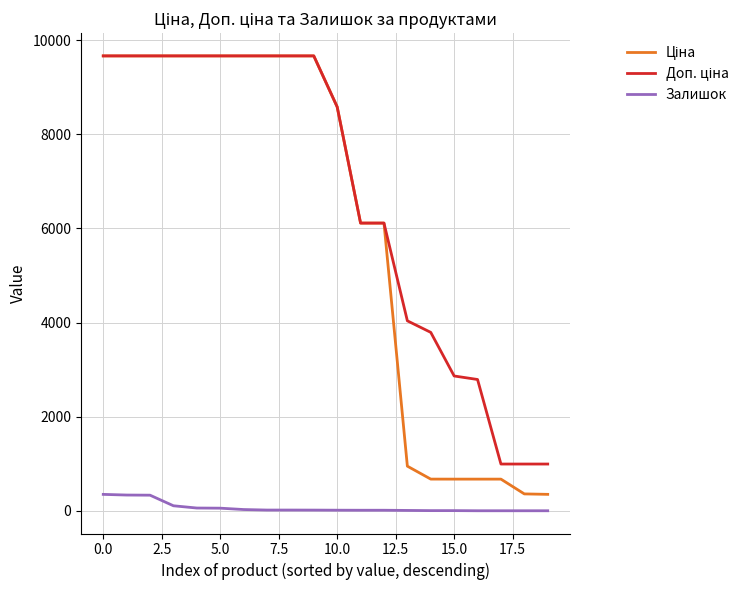

What is the maximum value for Залишок?

348.0